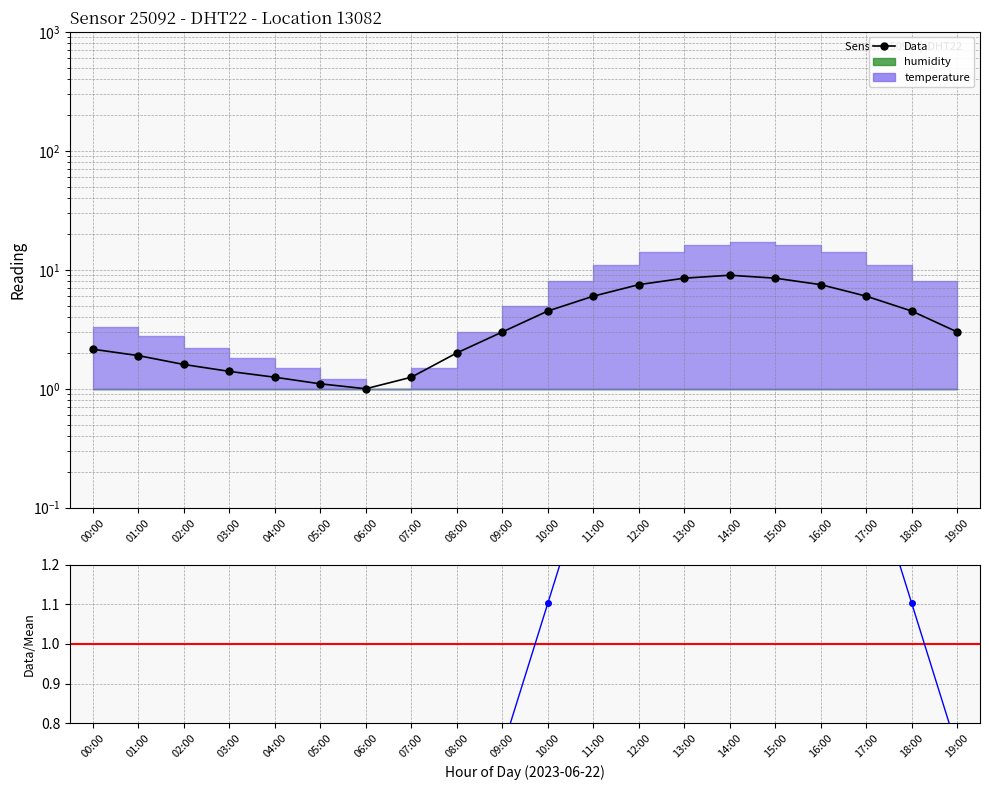

What is the label of the 15th point from the right?

05:00